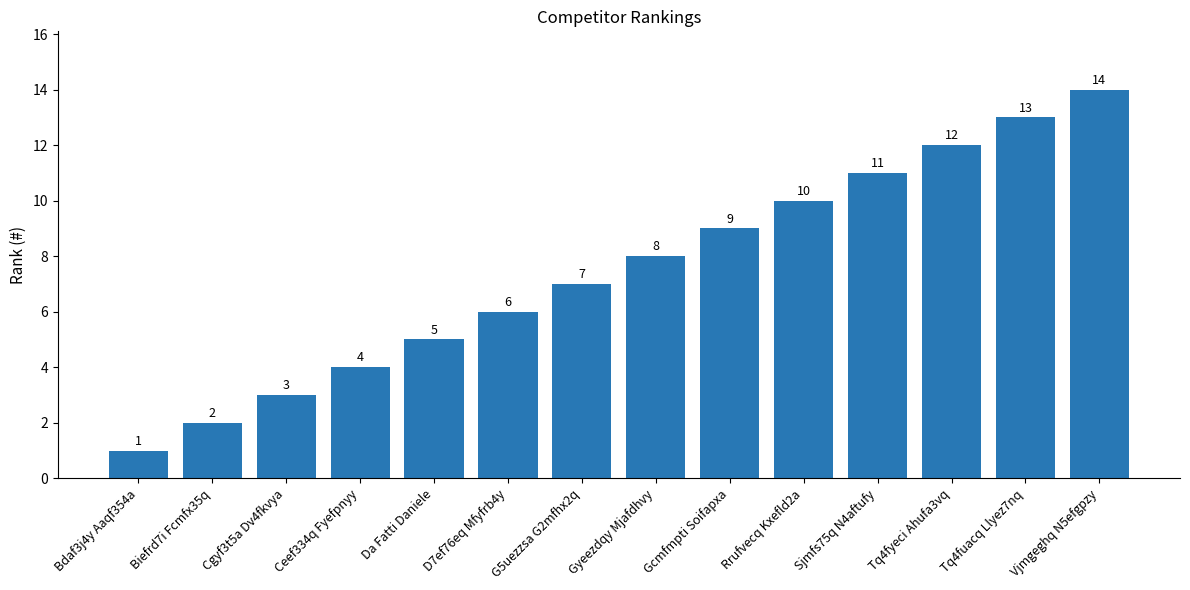

Count the number of categories in the chart.

14